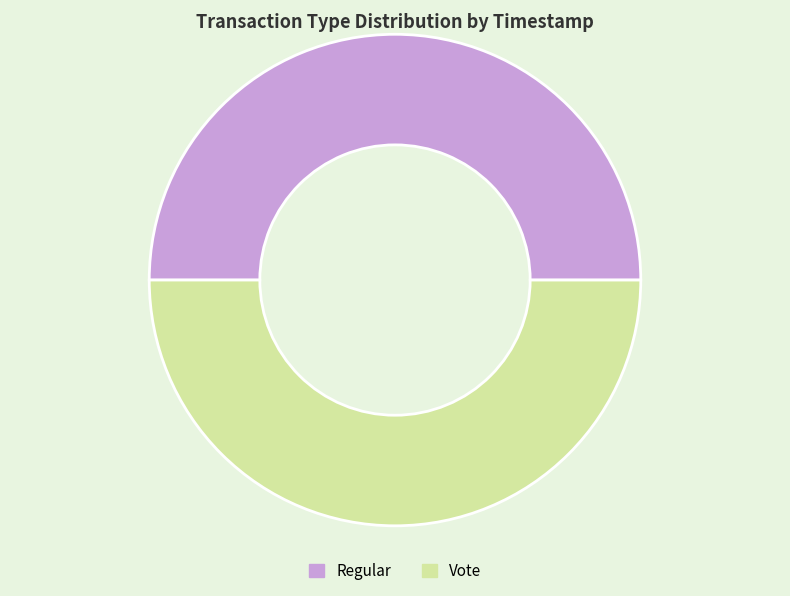

Approximately how many times larger is the value at Regular compared to Vote?

1.0